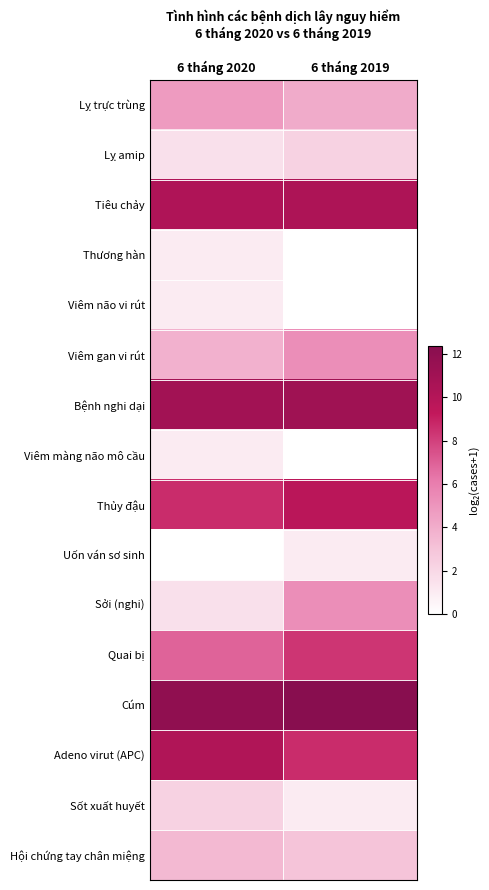

How many series are shown in this chart?

16